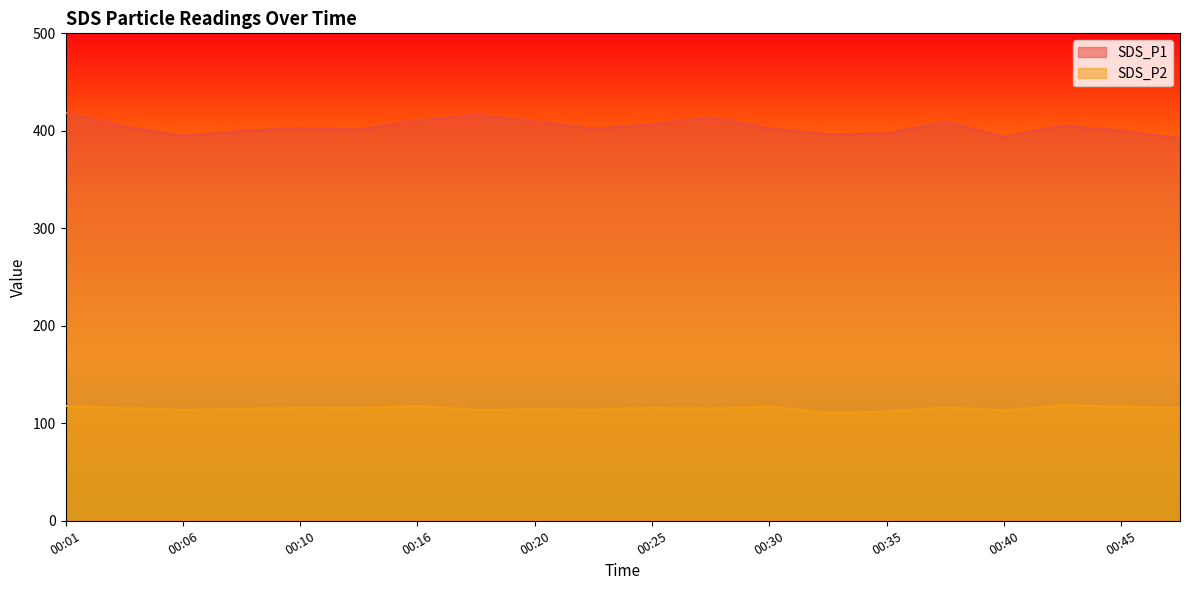

Reading left to right, transcribe all the data shown in this chart.

SDS_P1: 418.6	404.4	394.9	399.7	402.9	401.1	410.6	416.6	409.6	402.2	406.7	413.8	402.3	396.4	397.2	409.4	393.8	405.3	400.1	392.2
SDS_P2: 117.8	115.3	113.7	114.5	115.7	115.4	117.7	113.5	114.3	113.8	115.7	114.8	117.1	110.4	111.9	116.0	113.2	118.4	117.0	115.7